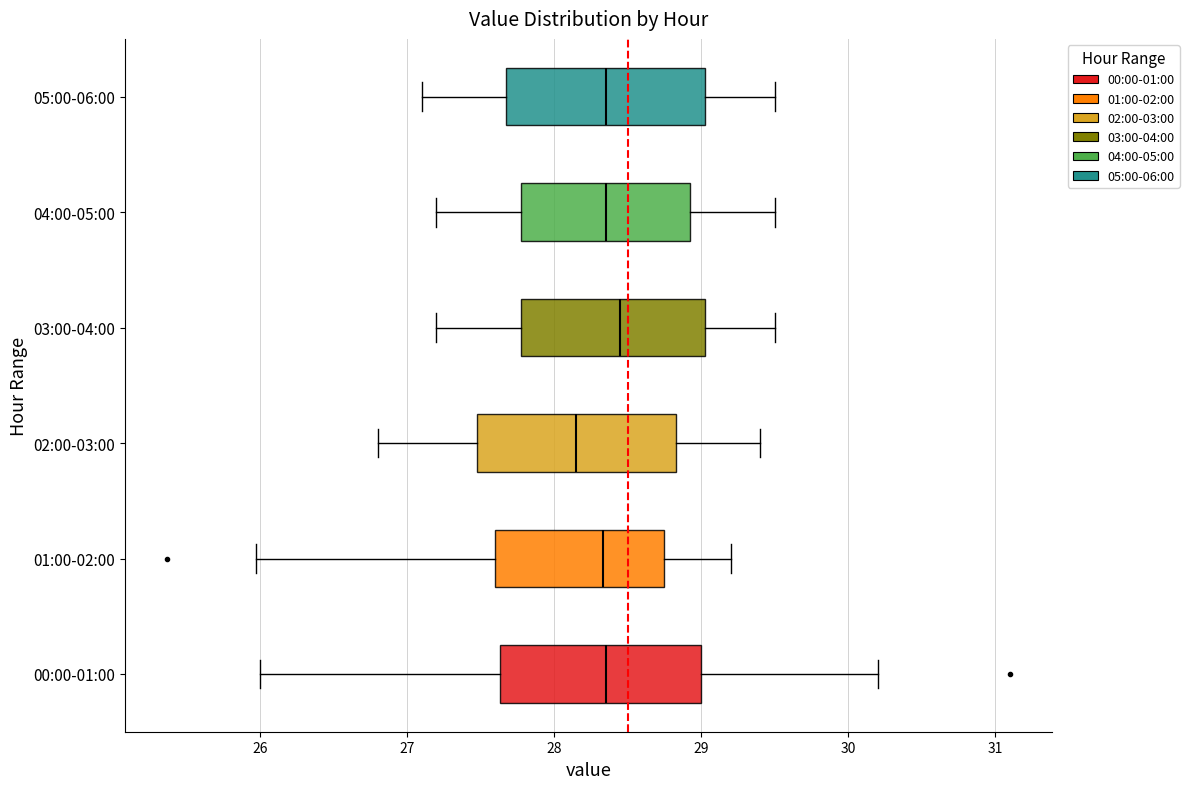

Reading bottom to top, transcribe this box plot: for each box, give where its median line is, the range the box spans, and where its two whiskers end, as read against the x-axis. The values are not printed on the chart, so give them approximately, as read against the axis.

00:00-01:00: median 28.4, box 27.6 to 29.0, whiskers 26.0 to 30.2
01:00-02:00: median 28.3, box 27.6 to 28.8, whiskers 26.0 to 29.2
02:00-03:00: median 28.2, box 27.5 to 28.8, whiskers 26.8 to 29.4
03:00-04:00: median 28.5, box 27.8 to 29.0, whiskers 27.2 to 29.5
04:00-05:00: median 28.4, box 27.8 to 28.9, whiskers 27.2 to 29.5
05:00-06:00: median 28.4, box 27.7 to 29.0, whiskers 27.1 to 29.5